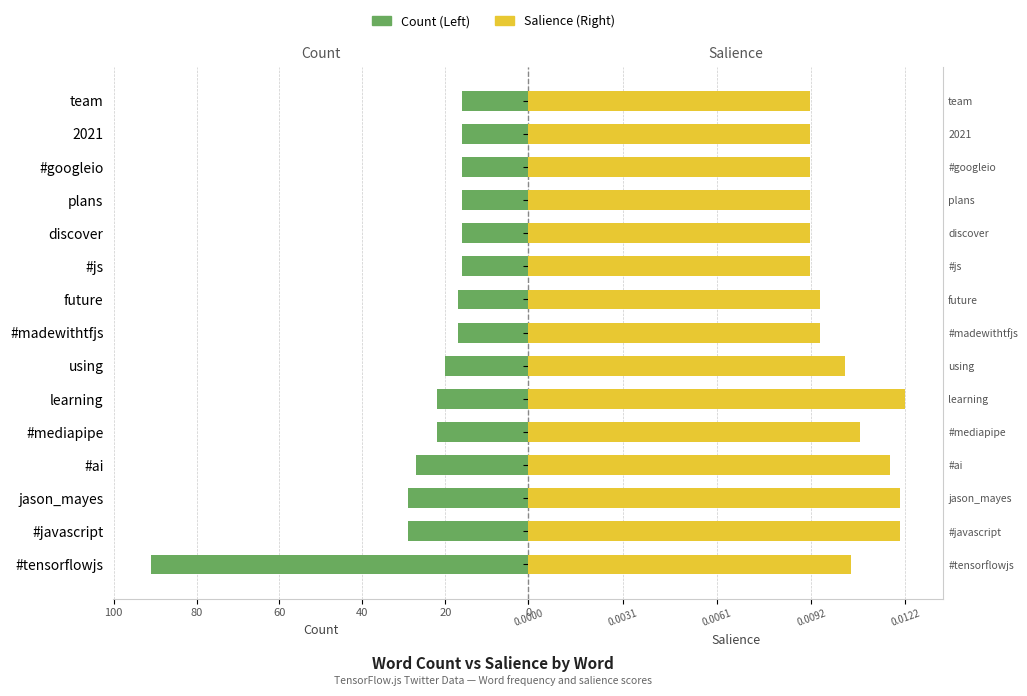

Which has a higher value, jason_mayes or #googleio?

jason_mayes